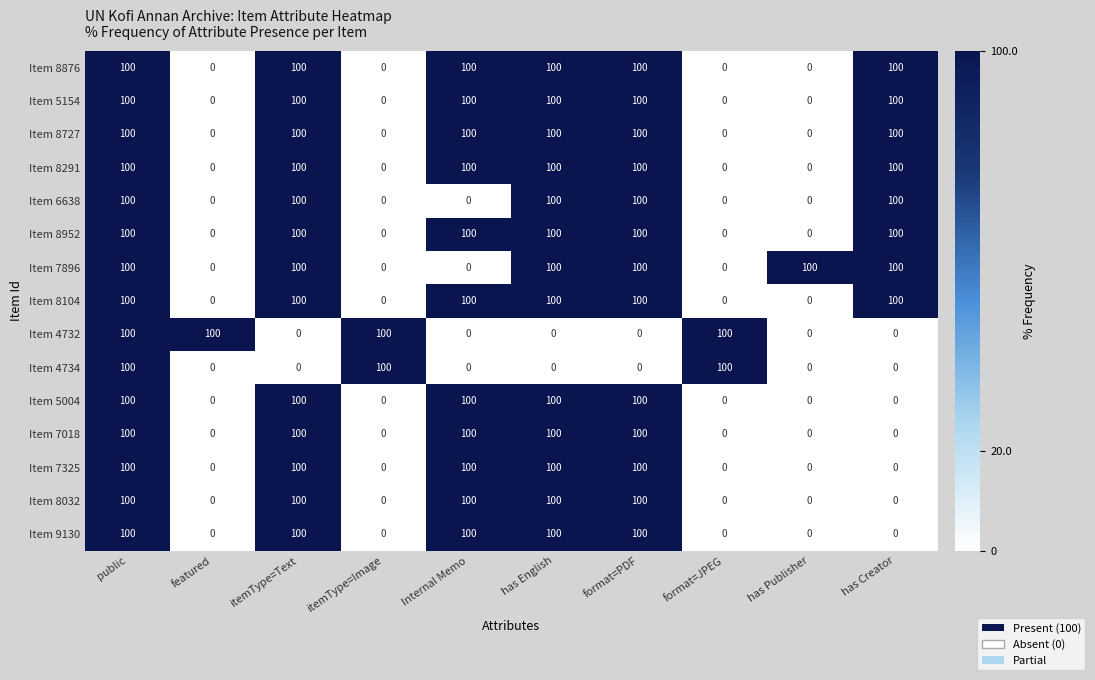

True or false: Item 8032 has a value of -44 at has Publisher.

False